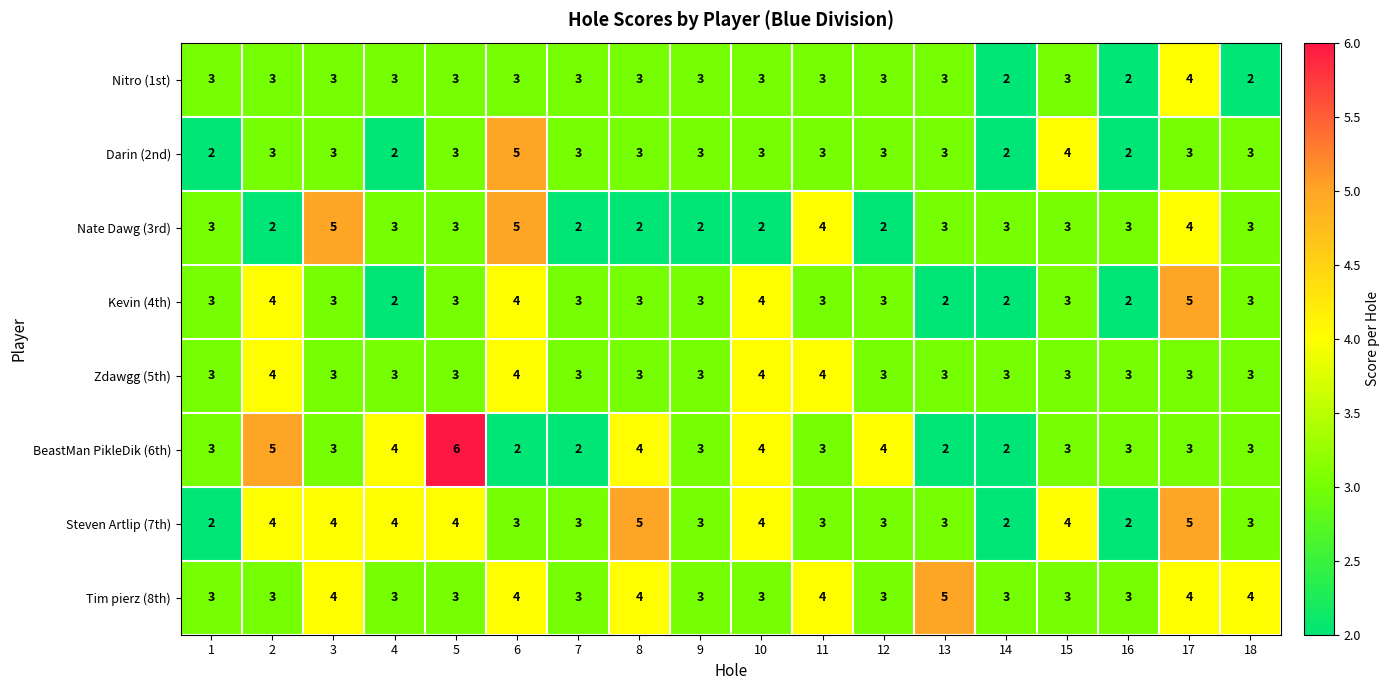

The value of Zdawgg (5th) at 7 is 5. True or false?

False